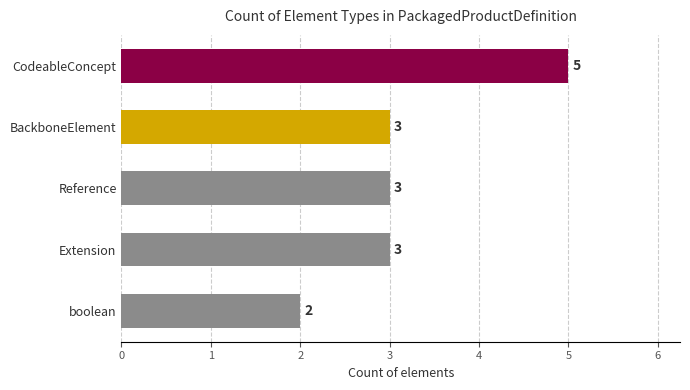

What is the approximate value at Reference?

3